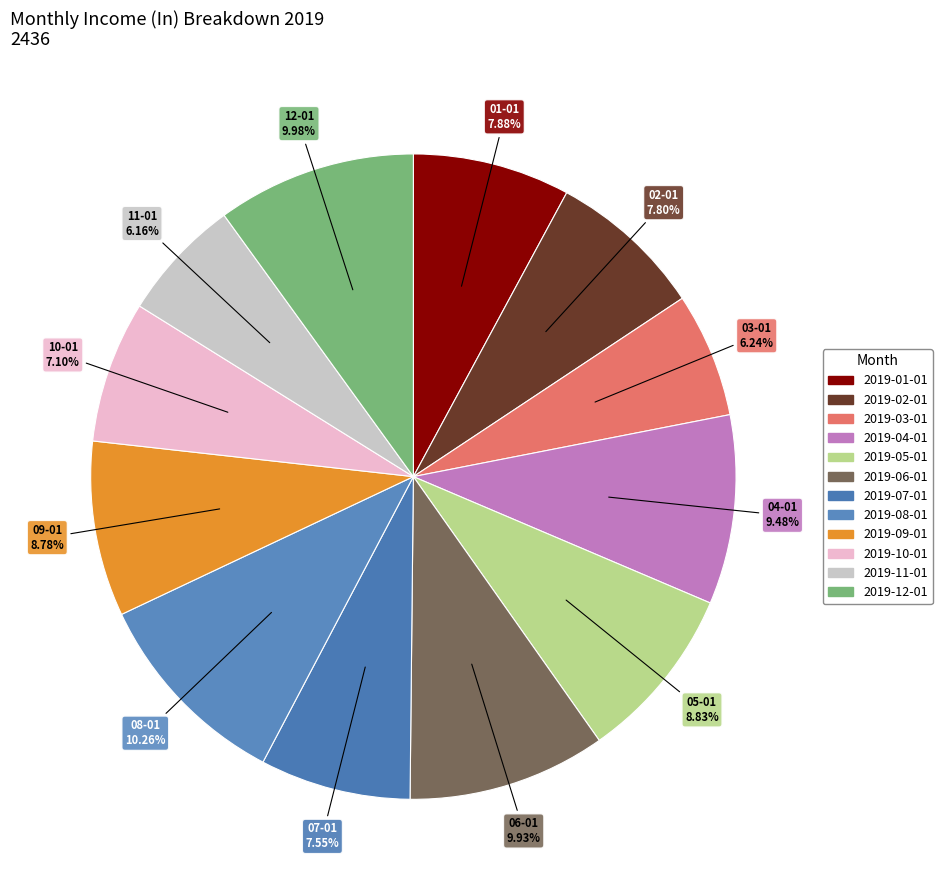

To the nearest percent, what is the difference between the largest and smallest slice percentages?

4%